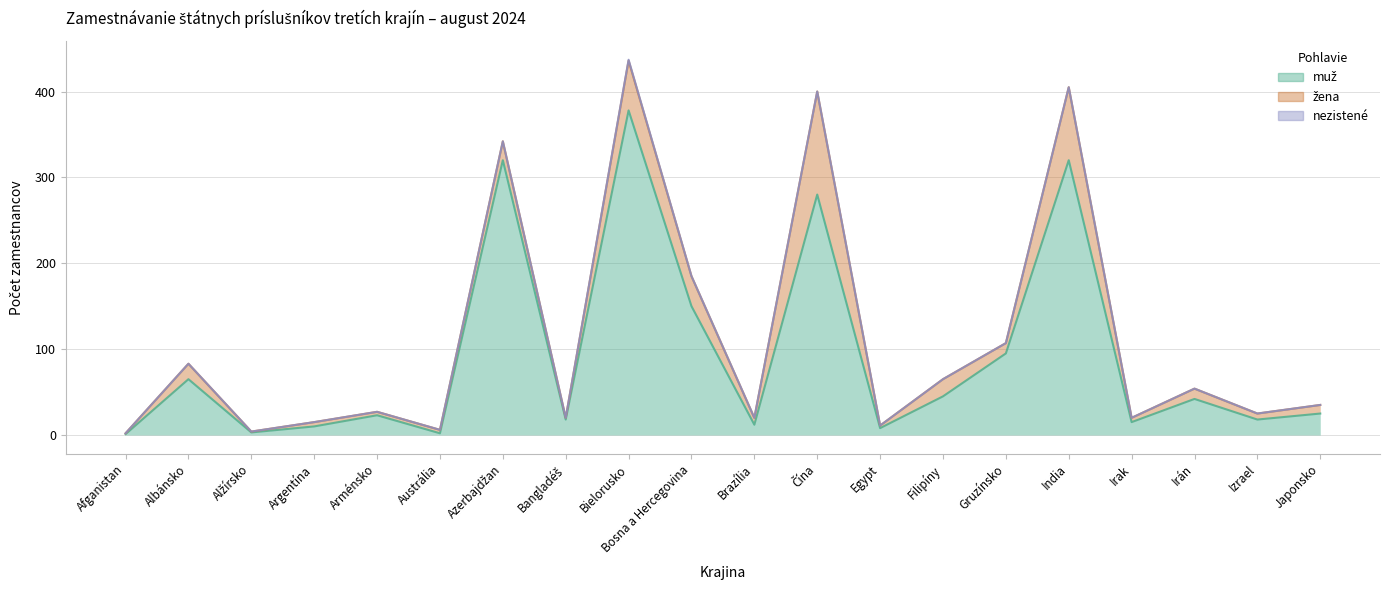

List the labels in order of nezistené value, smallest first.

Afganistan, Albánsko, Alžírsko, Argentína, Arménsko, Austrália, Azerbajdžan, Bangladéš, Bosna a Hercegovina, Brazília, Čína, Egypt, Filipíny, Gruzínsko, India, Irak, Irán, Izrael, Japonsko, Bielorusko